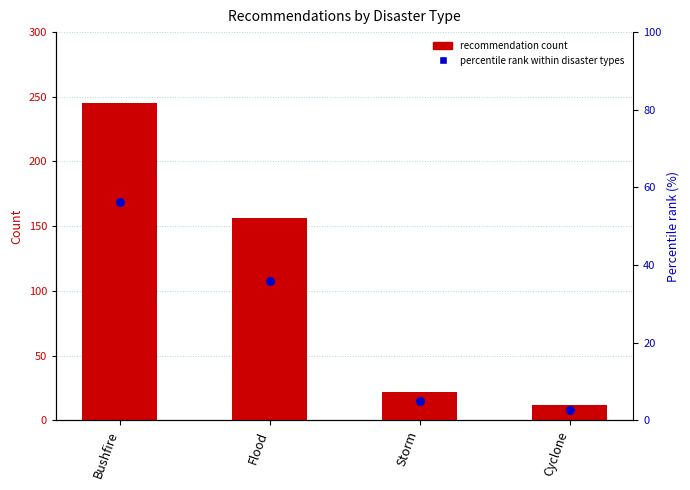

At which category is the sum across all series the highest?

Bushfire